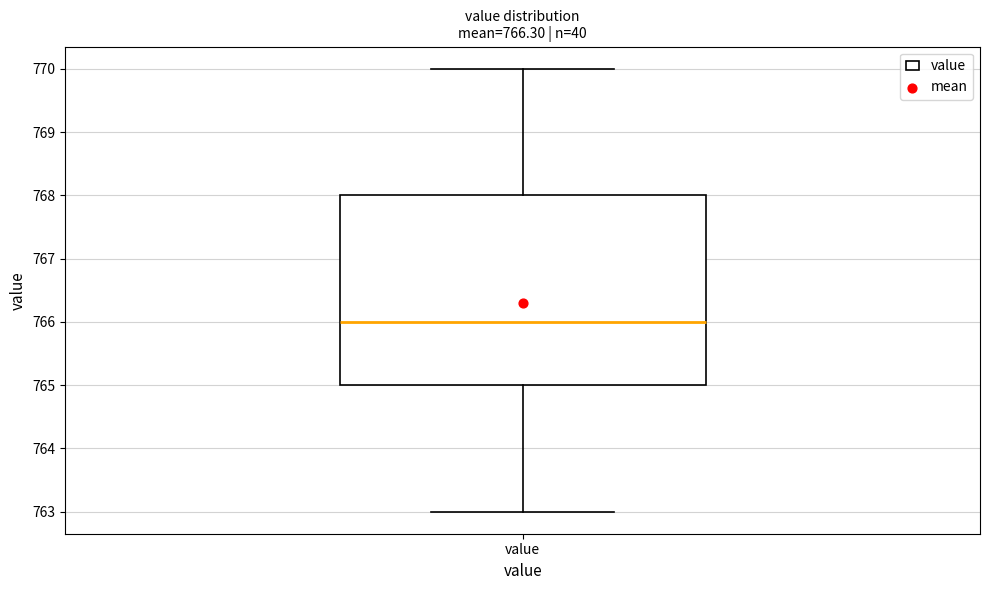

Read this box plot against the y-axis: the position of the median line, the range covered by the box, and the ends of both whiskers. The values are not printed on the chart, so give them approximately, as read against the axis.

median 766, box 765 to 768, whiskers 763 to 770